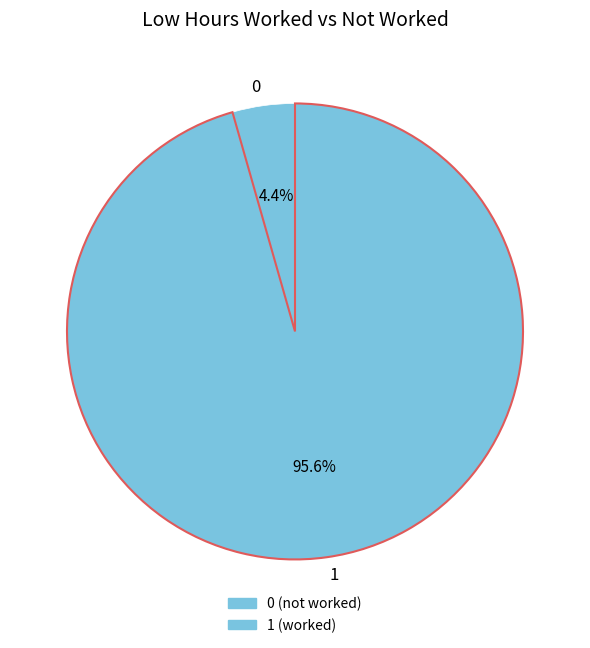

How many segments does this pie chart have?

2